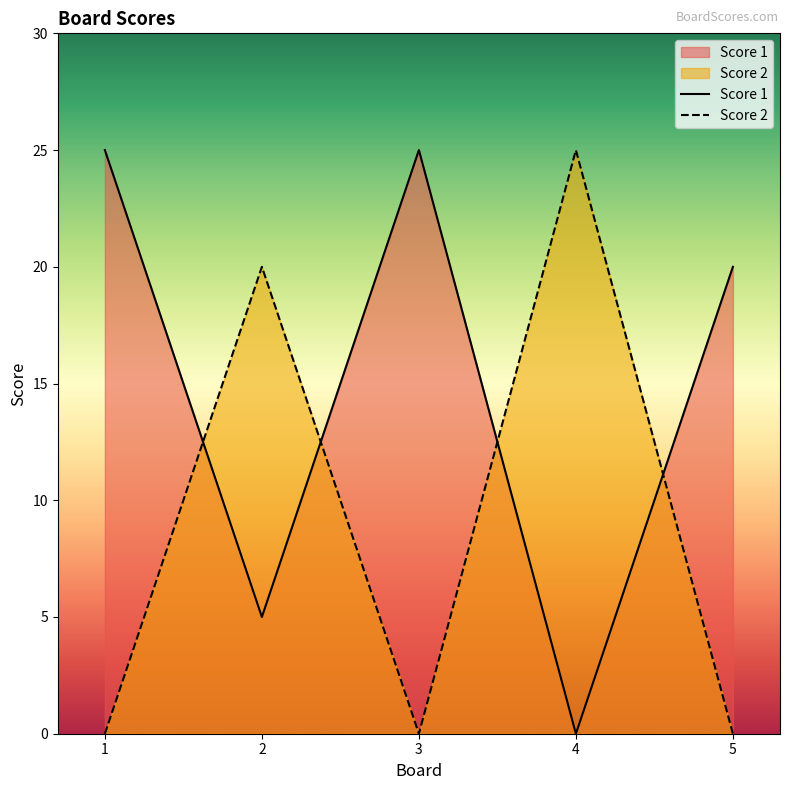

What is the sum of all Score 2 values?

45